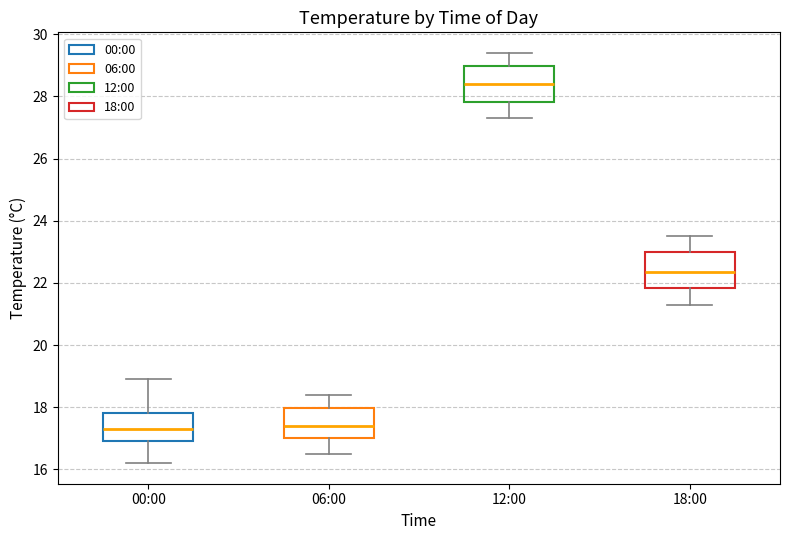

Where is the lower edge of the box for 18:00 on the y-axis? The values are not printed on the chart, so give them approximately, as read against the axis.

21.8